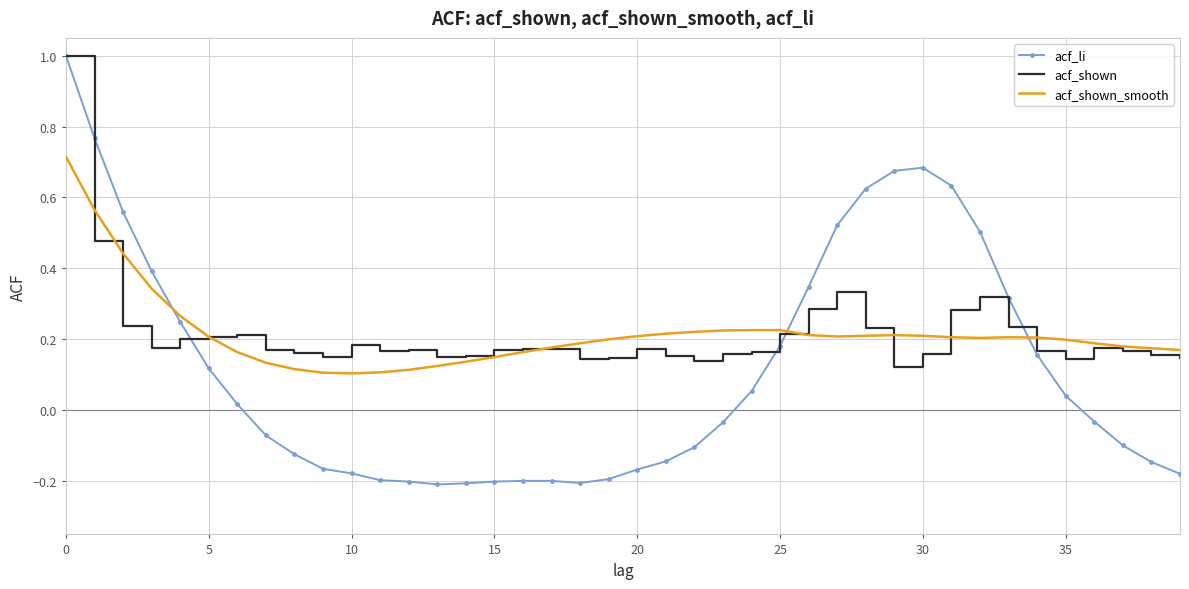

Which series has the largest range (max minus min)?

acf_li